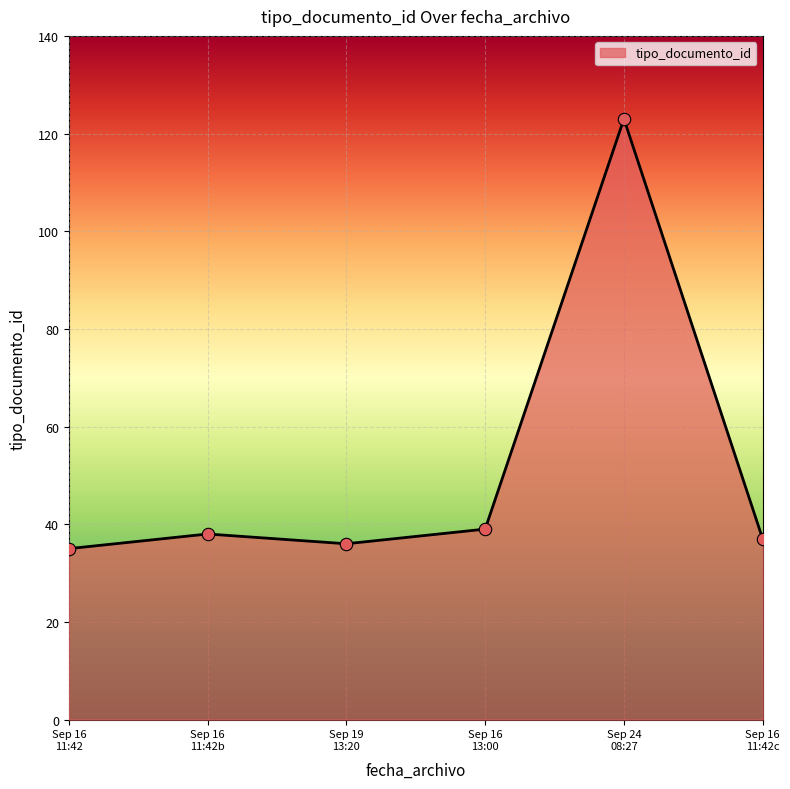

What is the average value?

51